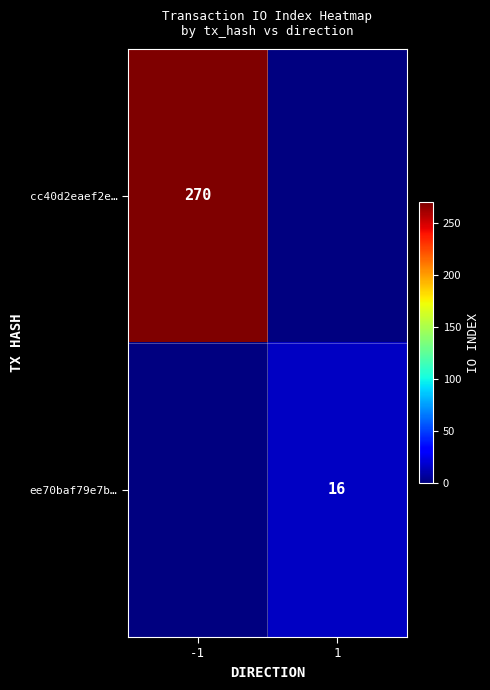

True or false: ee70baf79e7b… has a value of 10 at 1.

False